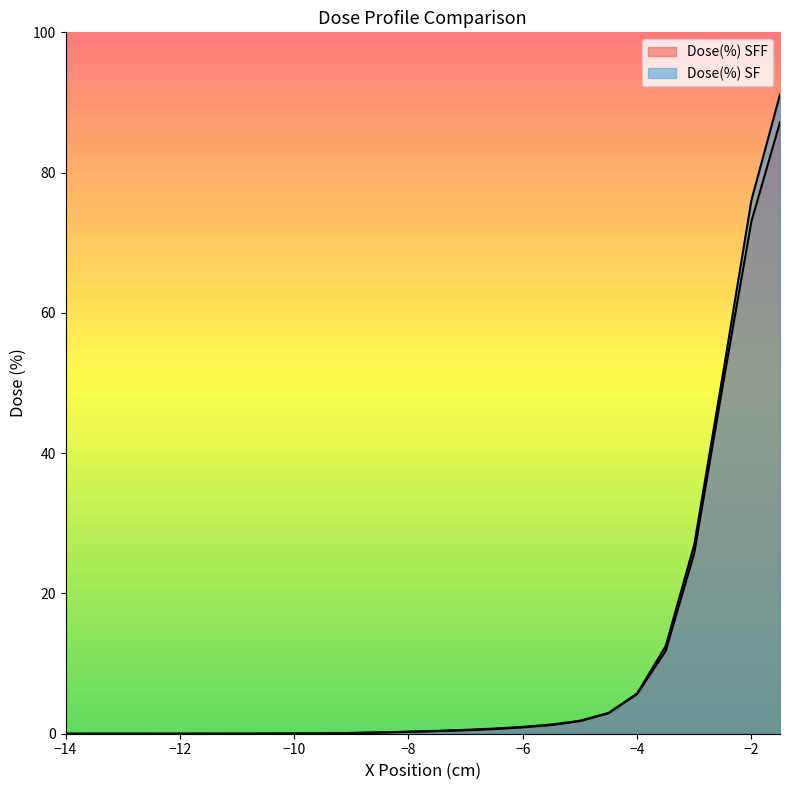

List the series in order of their peak value, lowest first.

Dose(%) SFF, Dose(%) SF